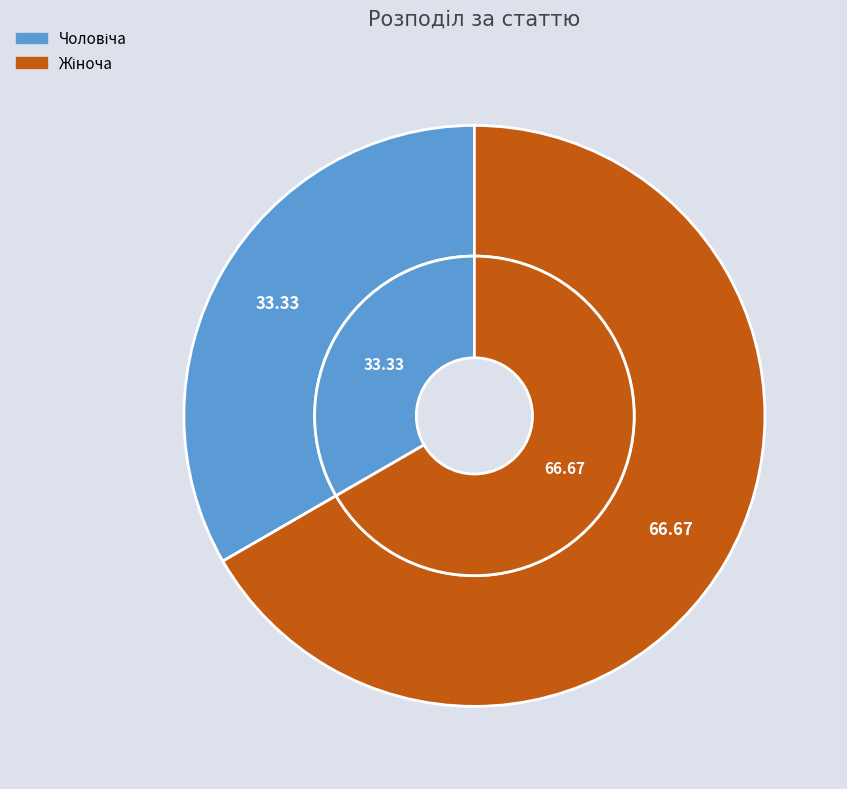

Which category has the biggest portion of the pie?

Жіноча